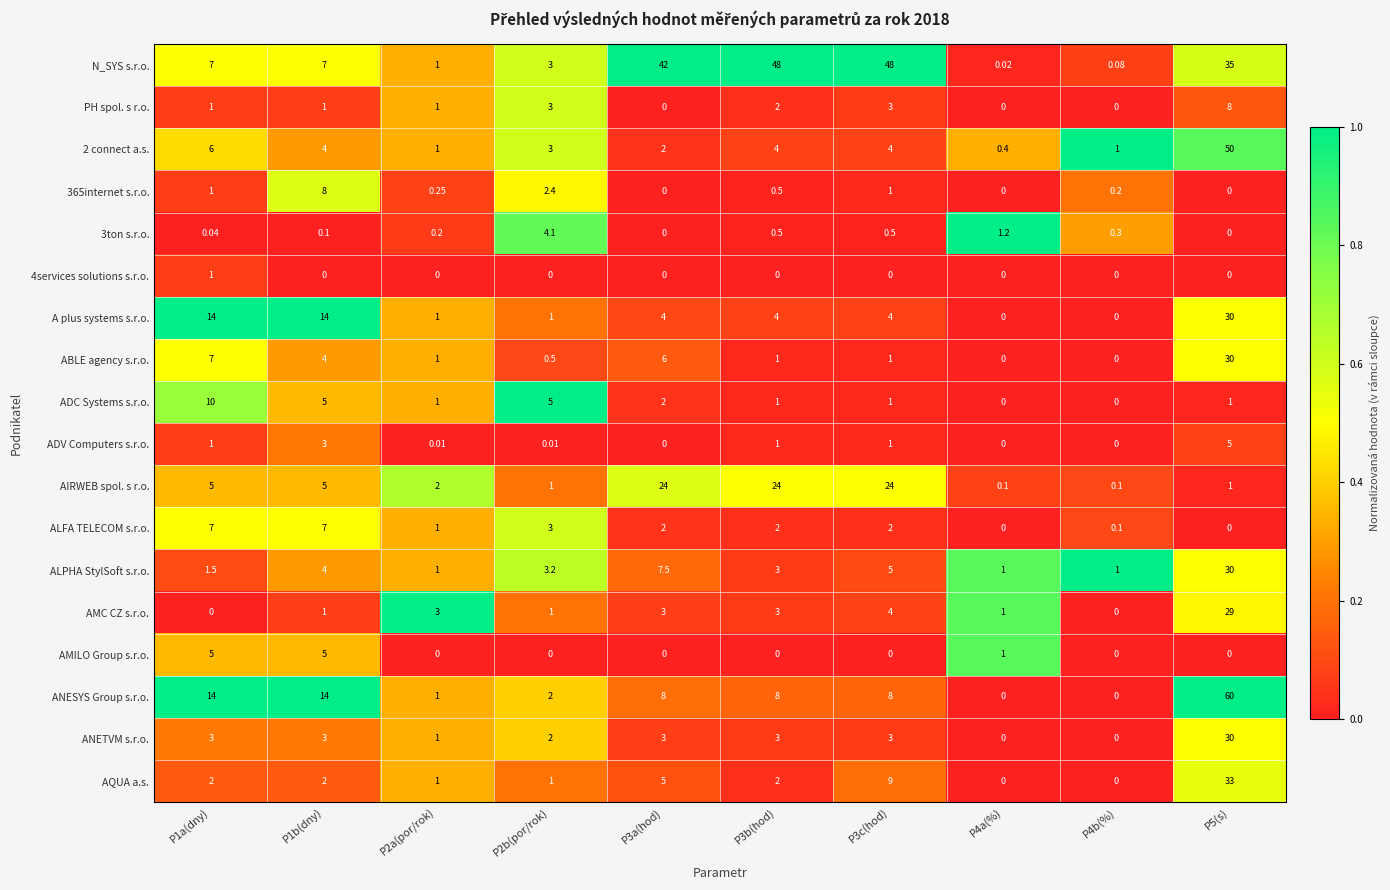

Which series has the largest total across all categories?

N_SYS s.r.o.